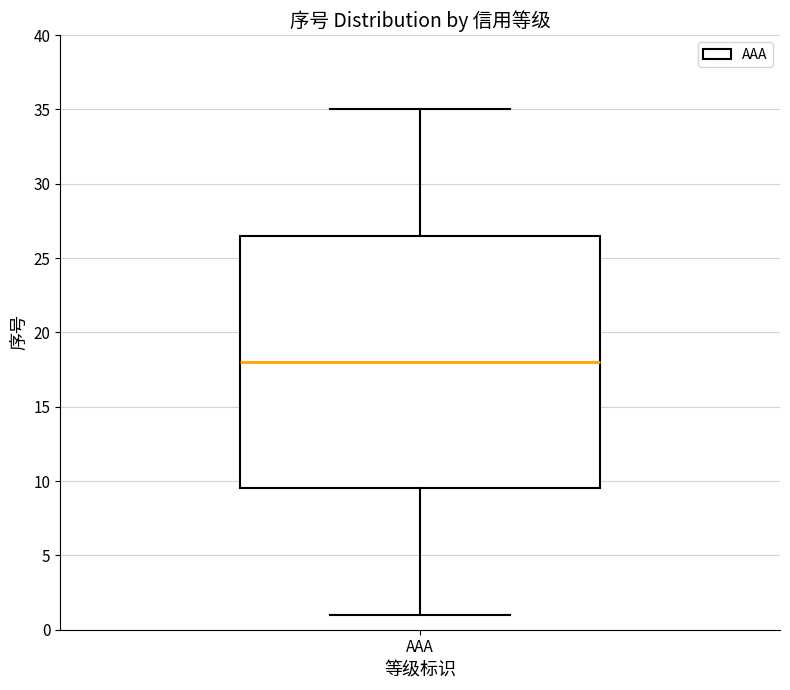

Read this box plot against the y-axis: the position of the median line, the range covered by the box, and the ends of both whiskers. The values are not printed on the chart, so give them approximately, as read against the axis.

median 18.0, box 9.5 to 26.5, whiskers 1.0 to 35.0